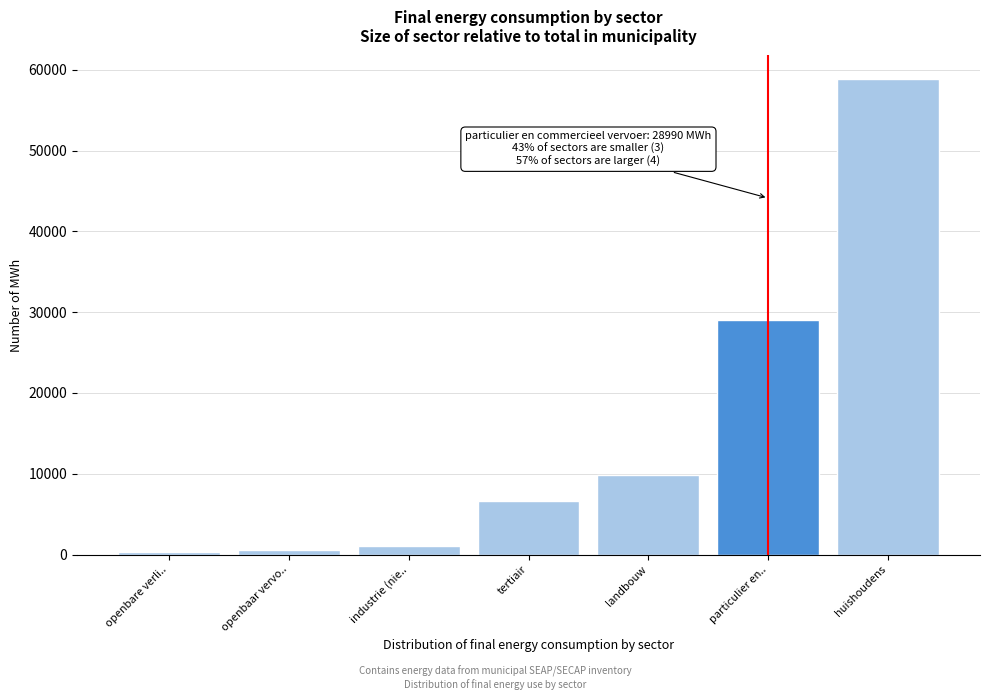

Which label corresponds to the largest value in the chart?

huishoudens